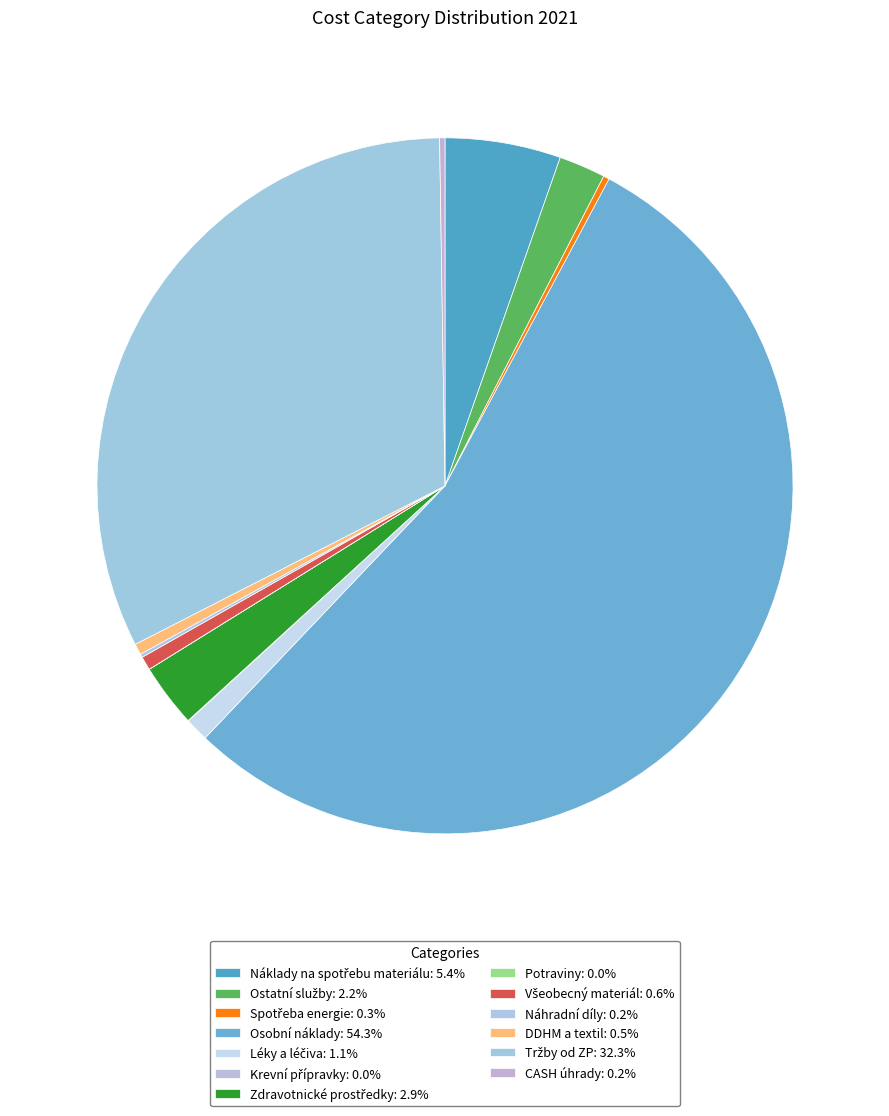

Which category has the smallest portion of the pie?

Potraviny